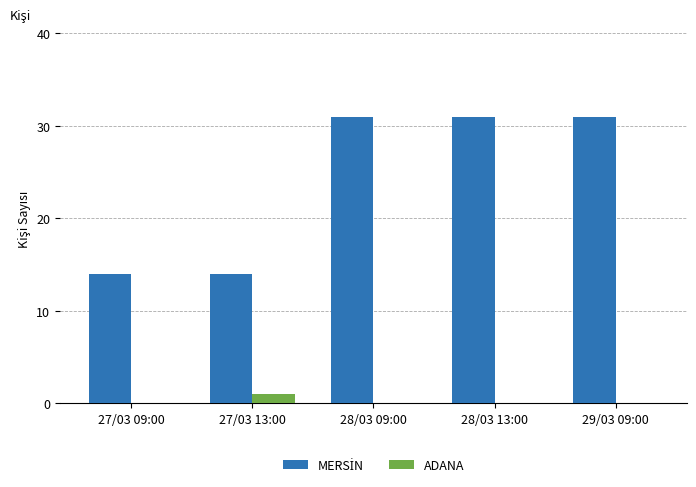

What is the maximum value shown in the chart?

31